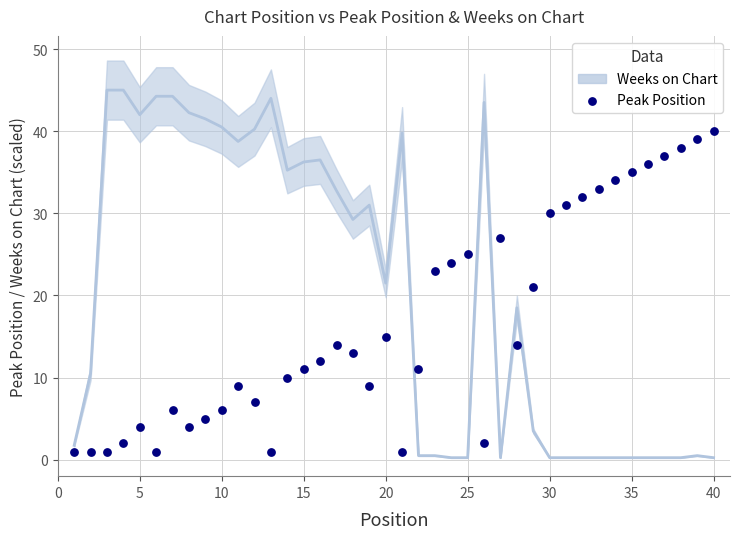

What is the range of Y values (max minus min)?

39